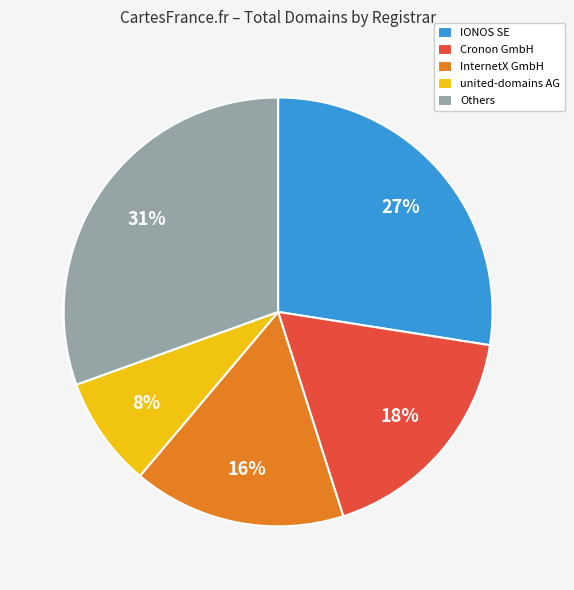

Which has a higher value, InternetX GmbH or Others?

Others